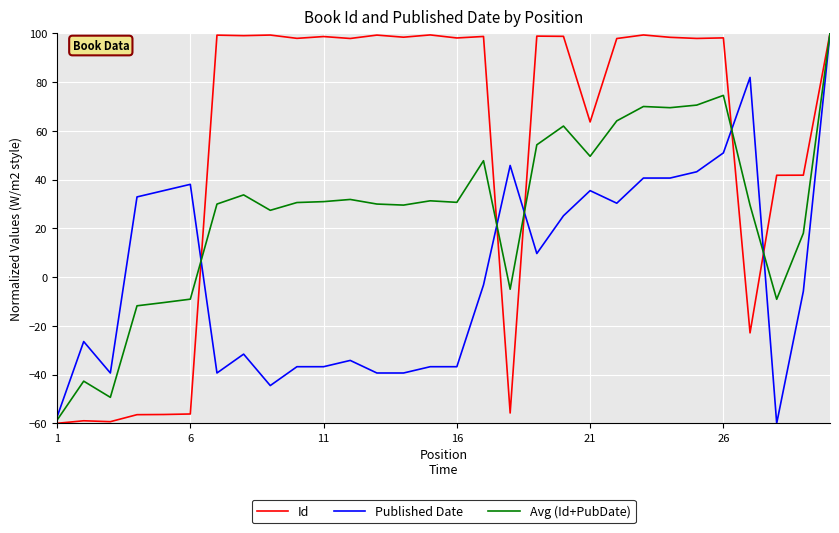

What is the greatest value displayed?

100.0